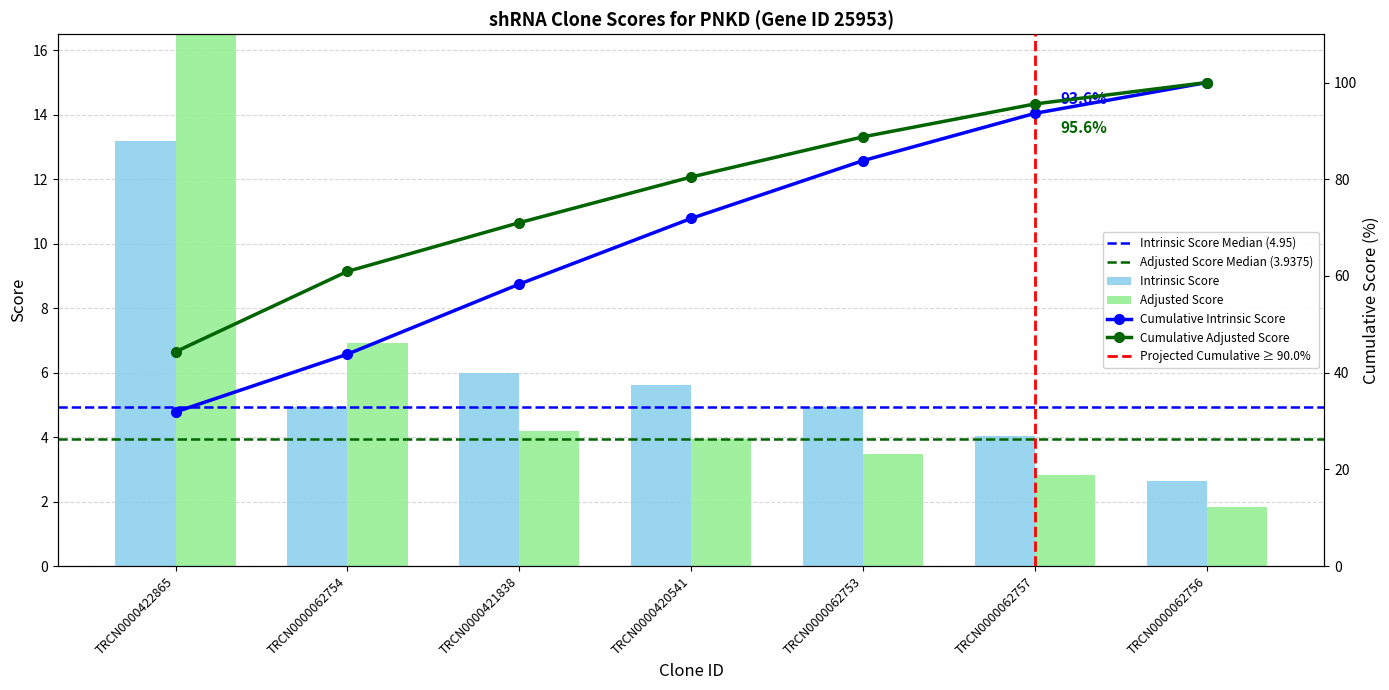

What is the label of the 4th bar from the left?

TRCN0000420541